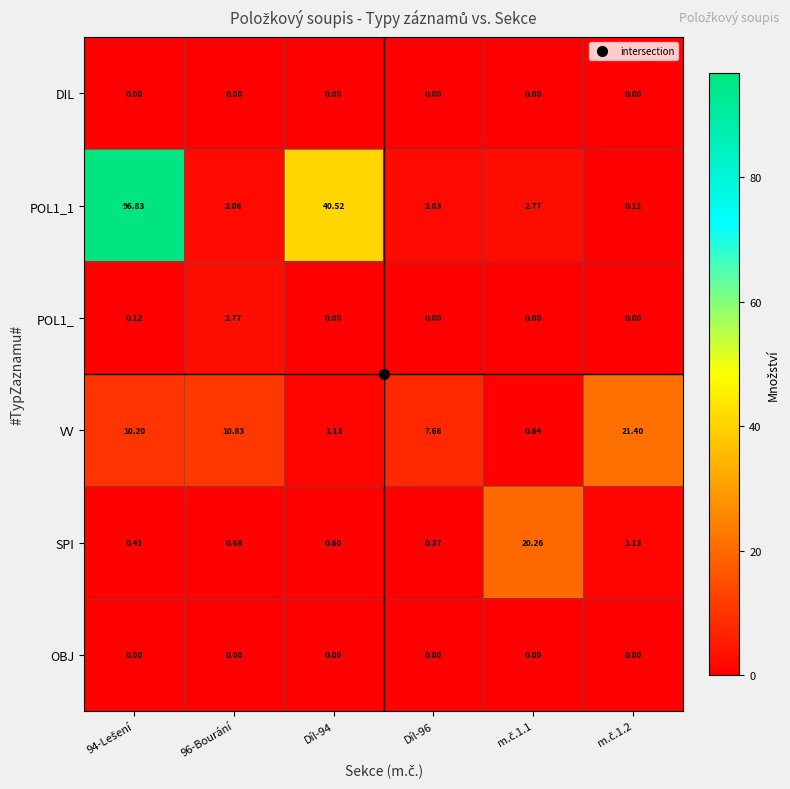

Which series has the widest spread of values?

POL1_1